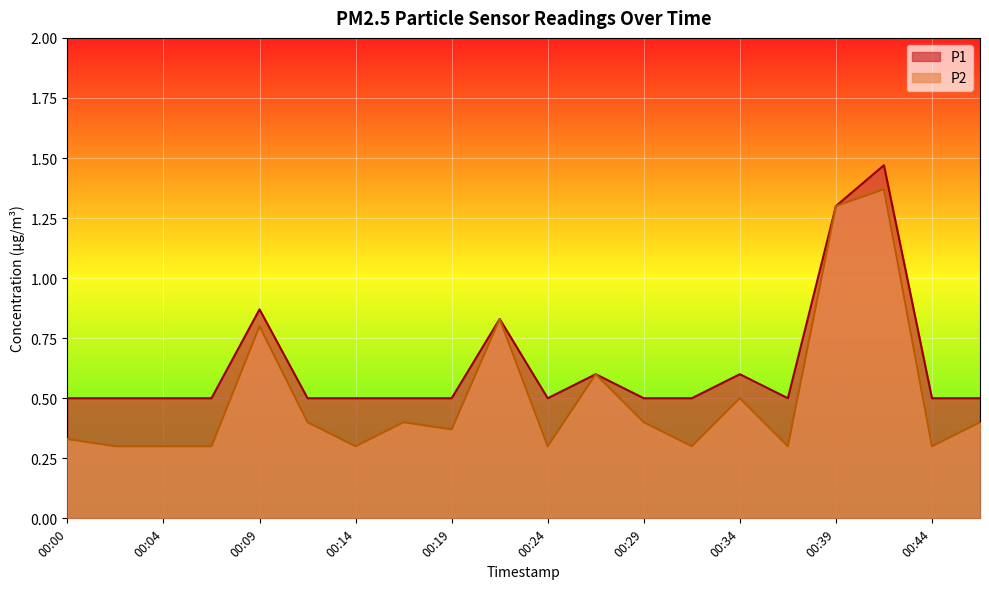

Where is the first local minimum for P2?

00:14